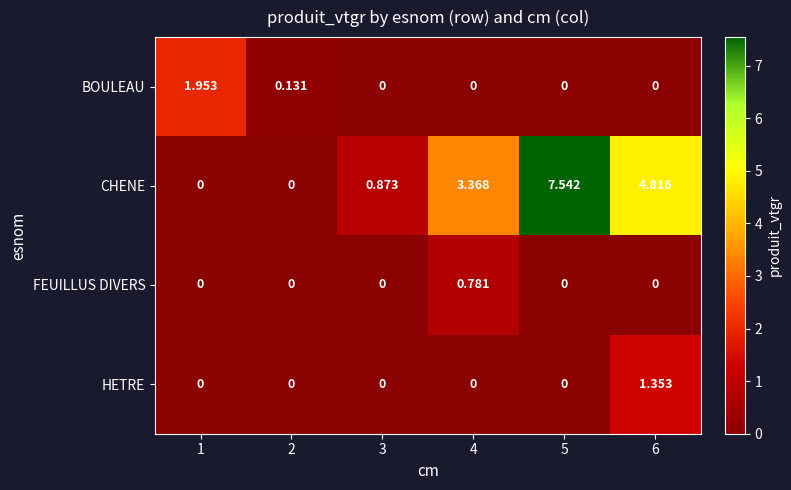

How many categories are shown in the chart?

6